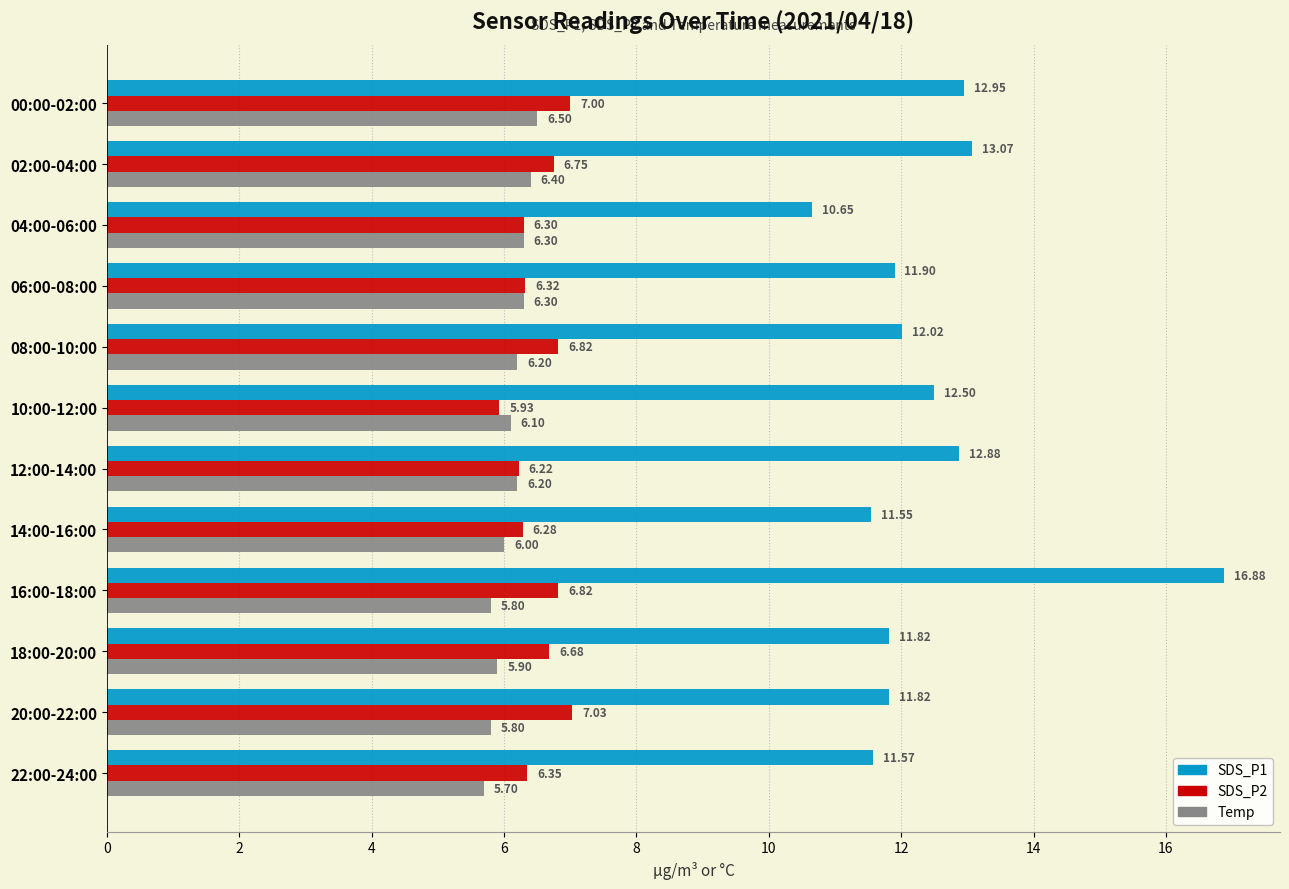

Which series changed the most between 16:00-18:00 and 18:00-20:00?

SDS_P1